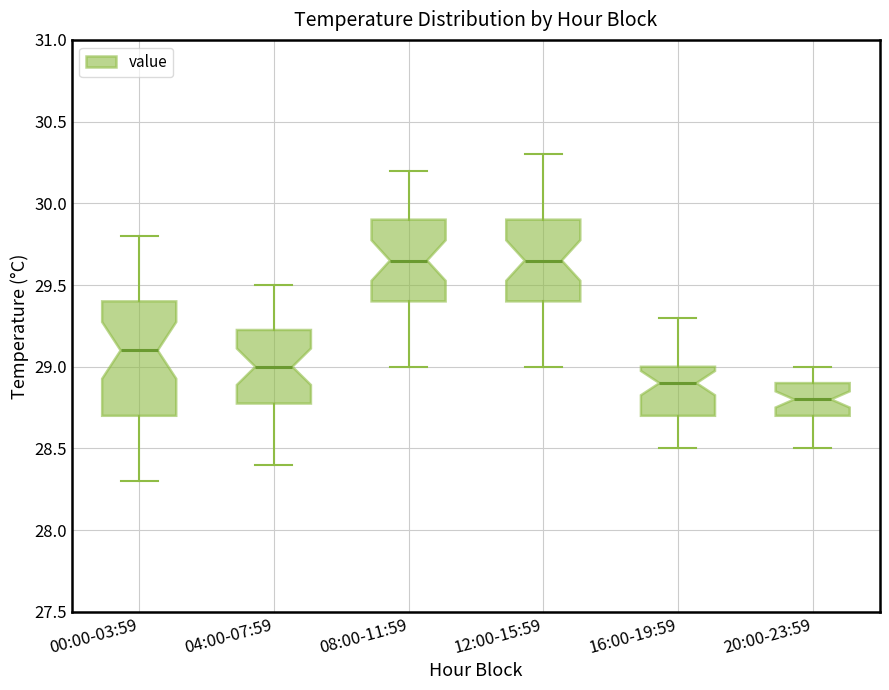

Reading left to right, read every box against the y-axis: the position of its median line, the range the box covers, and the ends of its whiskers. The values are not printed on the chart, so give them approximately, as read against the axis.

00:00-03:59: median 29.10, box 28.70 to 29.40, whiskers 28.30 to 29.80
04:00-07:59: median 29.00, box 28.80 to 29.25, whiskers 28.40 to 29.50
08:00-11:59: median 29.65, box 29.40 to 29.90, whiskers 29.00 to 30.20
12:00-15:59: median 29.65, box 29.40 to 29.90, whiskers 29.00 to 30.30
16:00-19:59: median 28.90, box 28.70 to 29.00, whiskers 28.50 to 29.30
20:00-23:59: median 28.80, box 28.70 to 28.90, whiskers 28.50 to 29.00